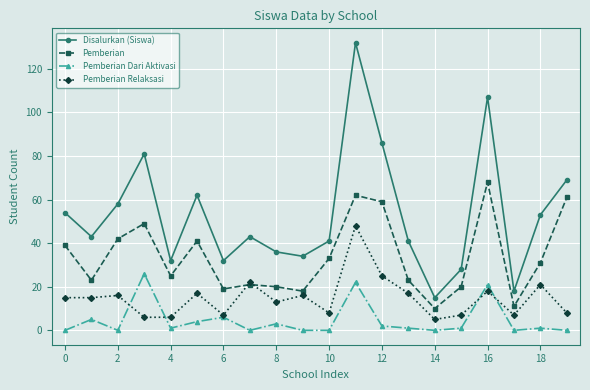

What is the average value of the Disalurkan (Siswa) series?

53